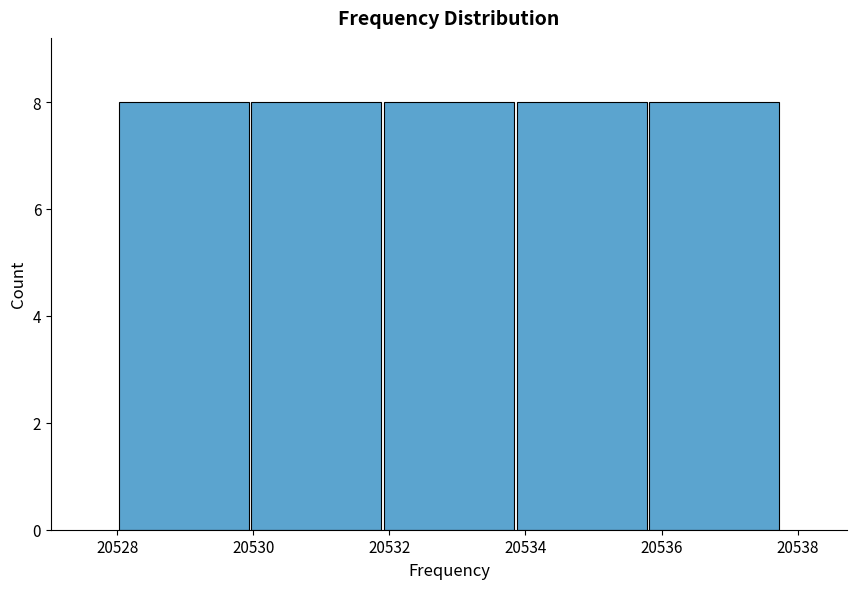

How tall is the bar that spans 20535.80 to 20537.75 on the x-axis? Neither the bar edges nor the heights are printed on the chart, so give them approximately, as read against the axes.

8